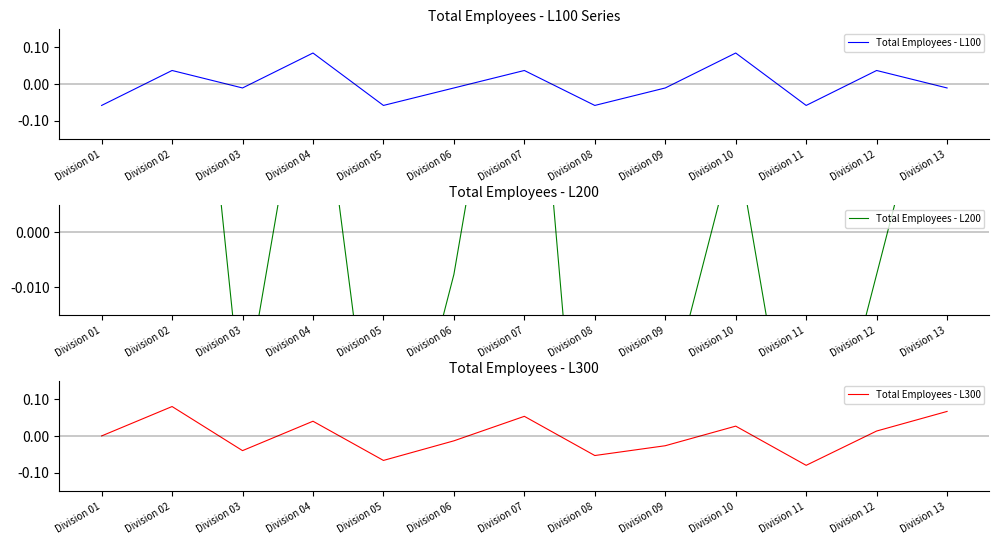

The Total Employees - L300 series shows -0.1 at Division 08. True or false?

True